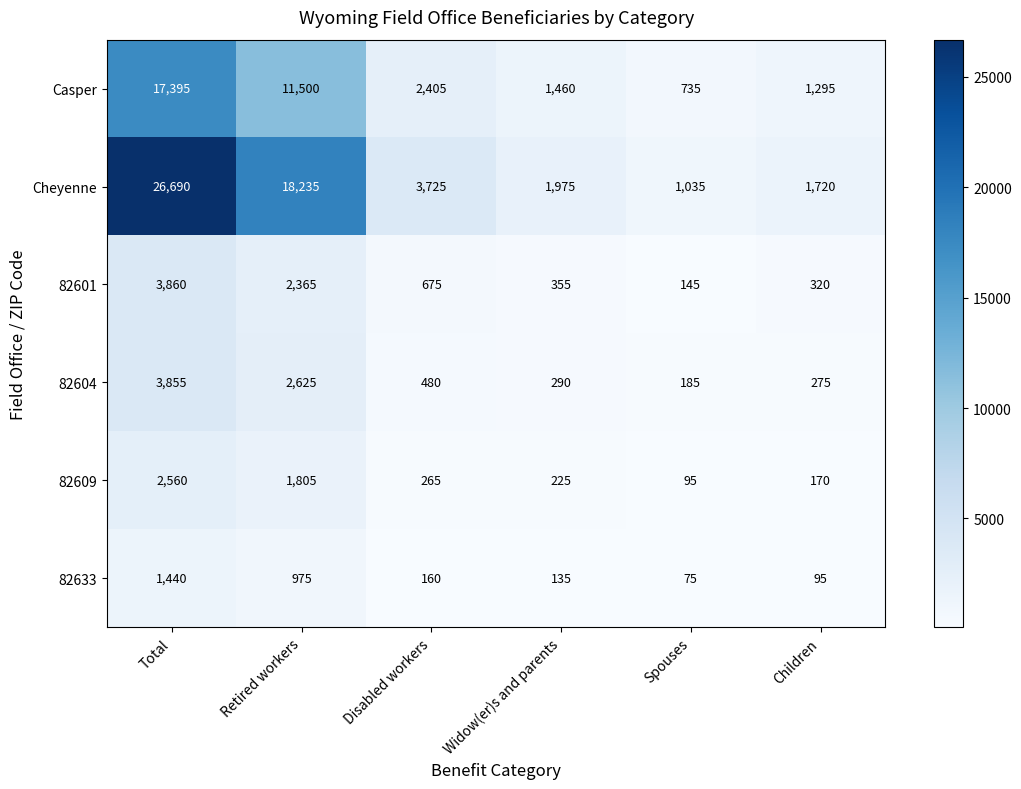

At which category is the sum across all series the highest?

Total